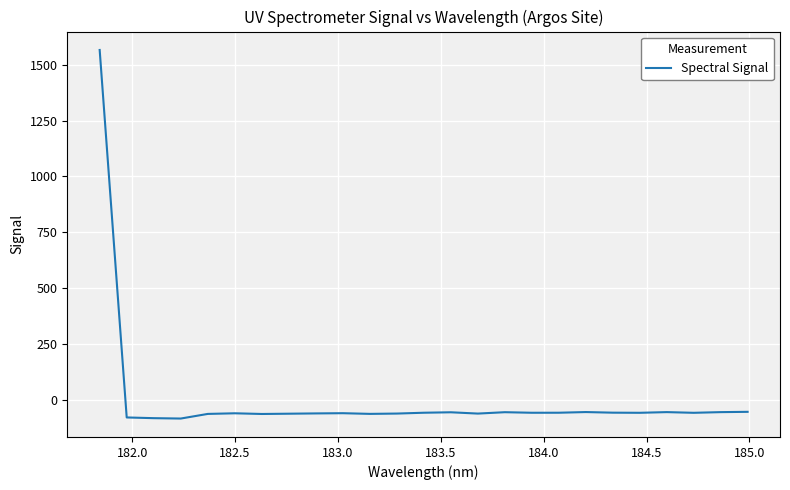

What is the greatest value displayed?

1566.0